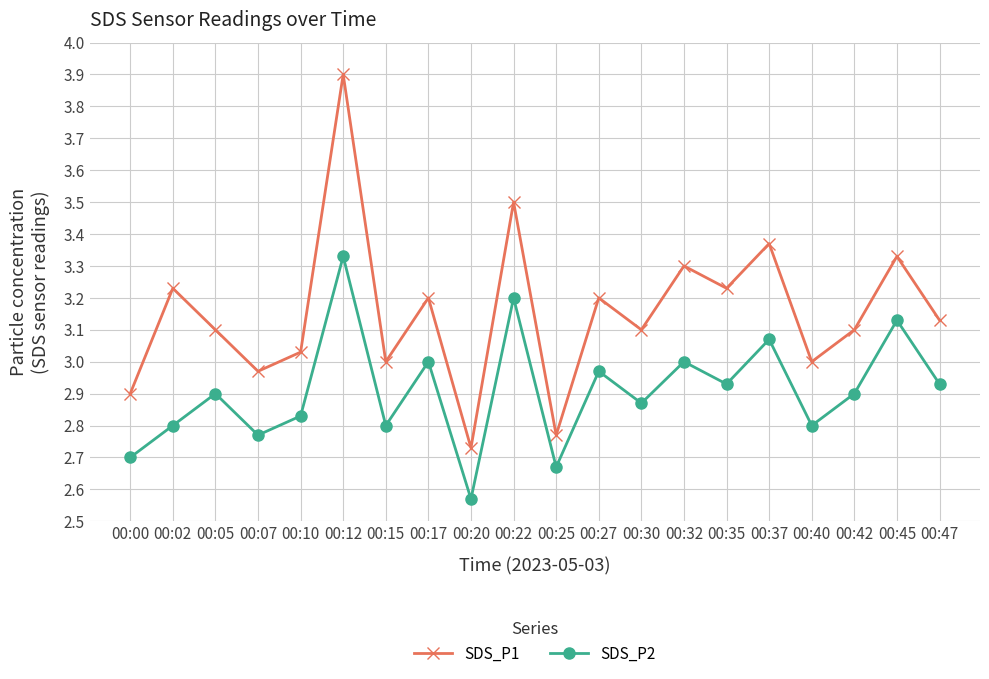

True or false: SDS_P2 and SDS_P1 cross at least once.

False